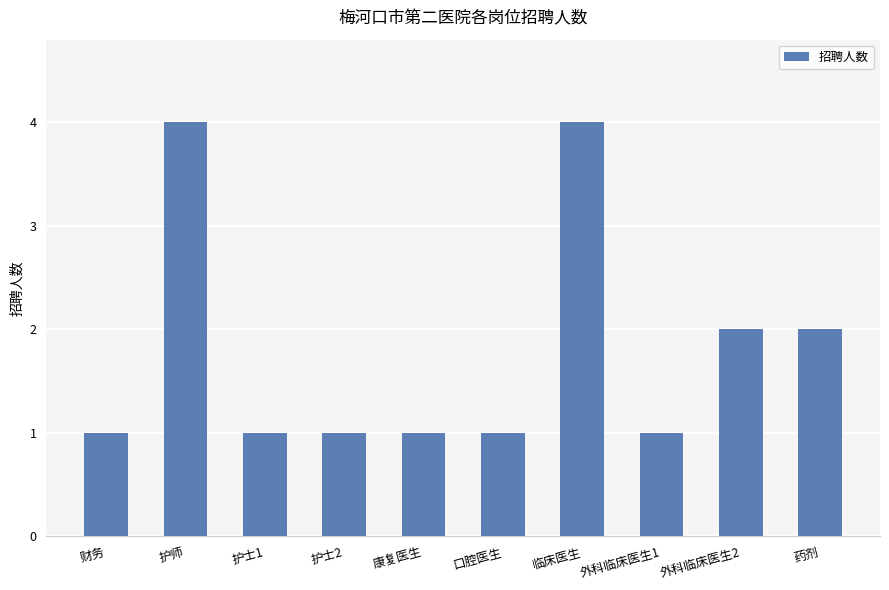

What is the maximum value shown in the chart?

4